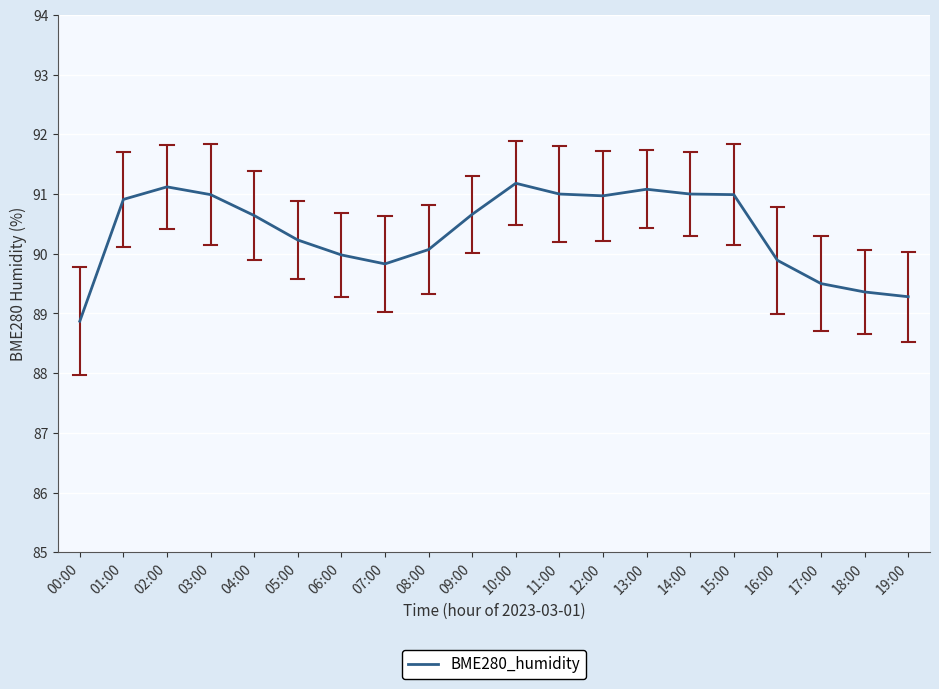

At which category does the chart reach its minimum across all series?

00:00